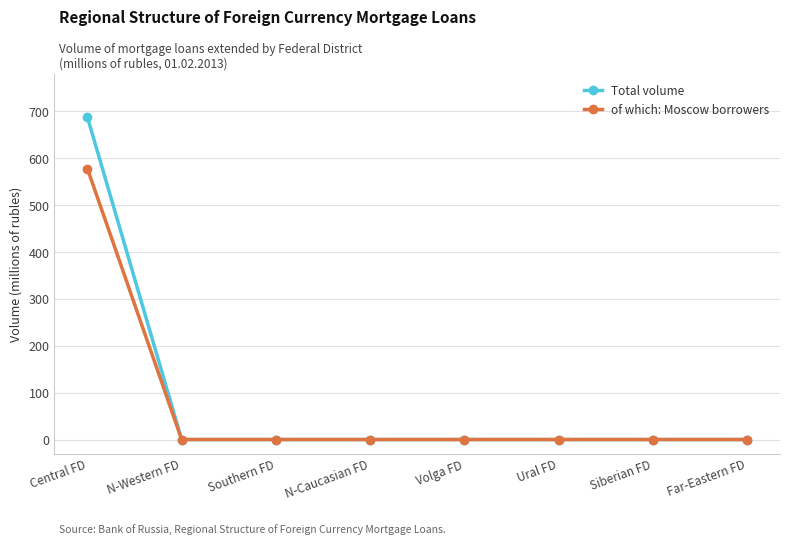

Reading right to left, what are all the values shown in this chart?

Total volume: 0	0	0	0	0	0	0	688
of which: Moscow borrowers: 0	0	0	0	0	0	0	578